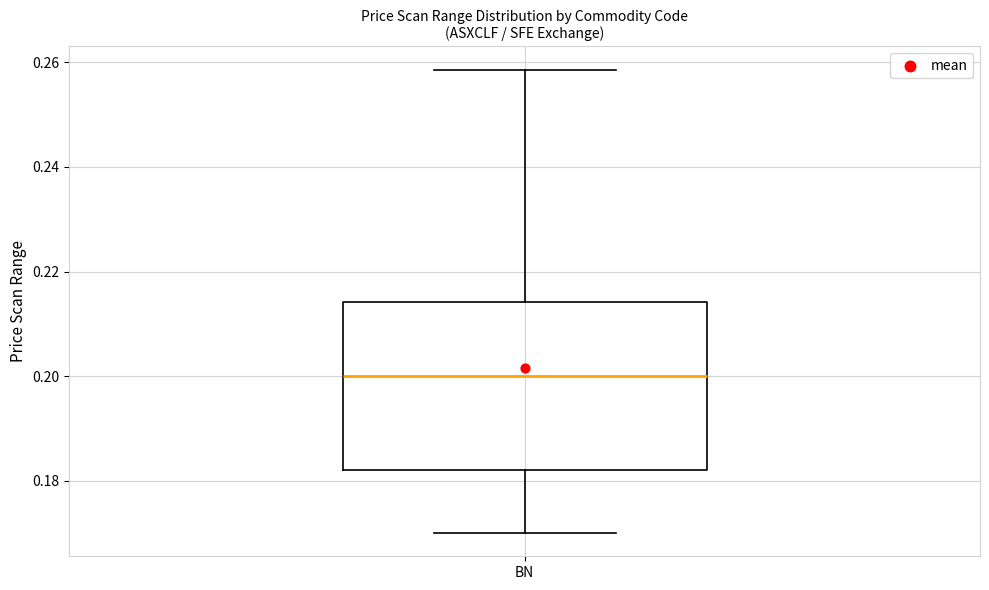

Where is the lower edge of the box for BN on the y-axis? The values are not printed on the chart, so give them approximately, as read against the axis.

0.182